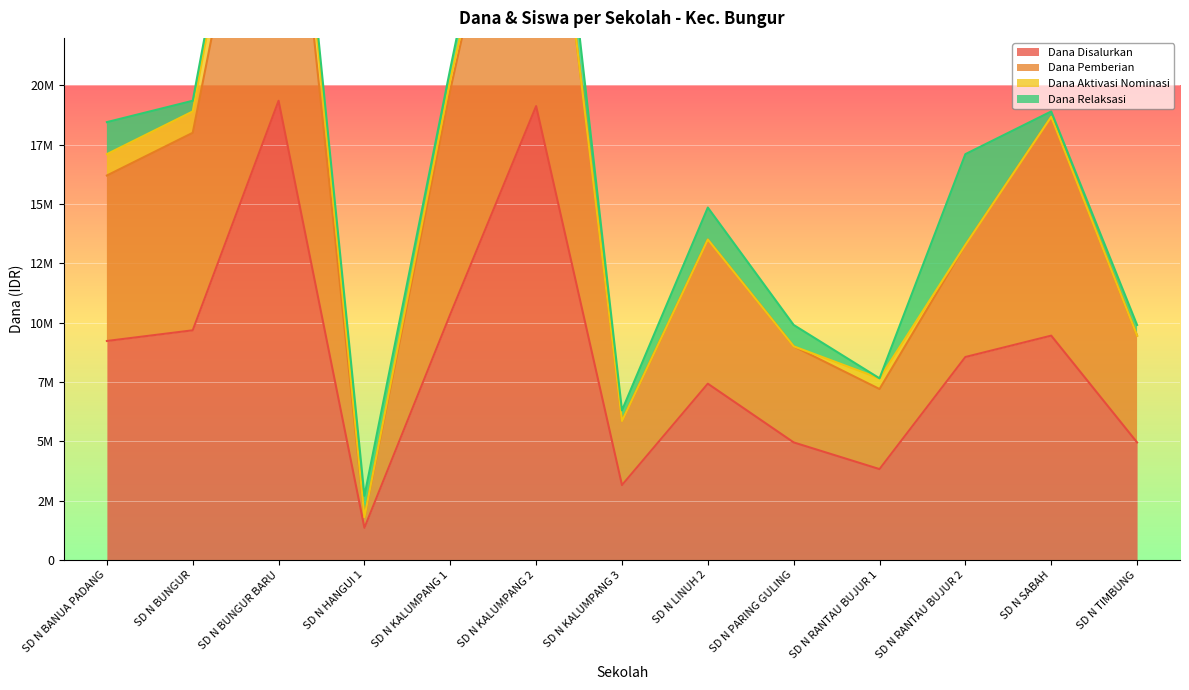

True or false: Siswa Disalurkan and Dana Disalurkan intersect in this chart.

False